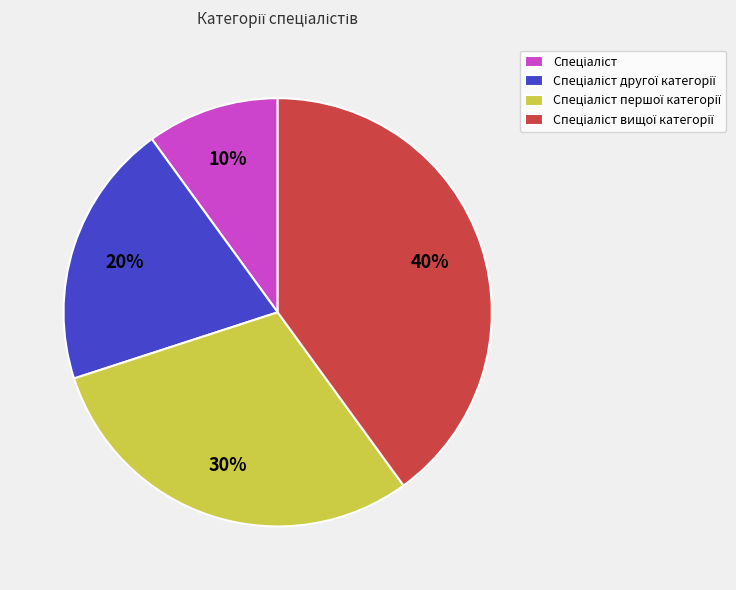

To the nearest percent, what is the average slice percentage?

25%